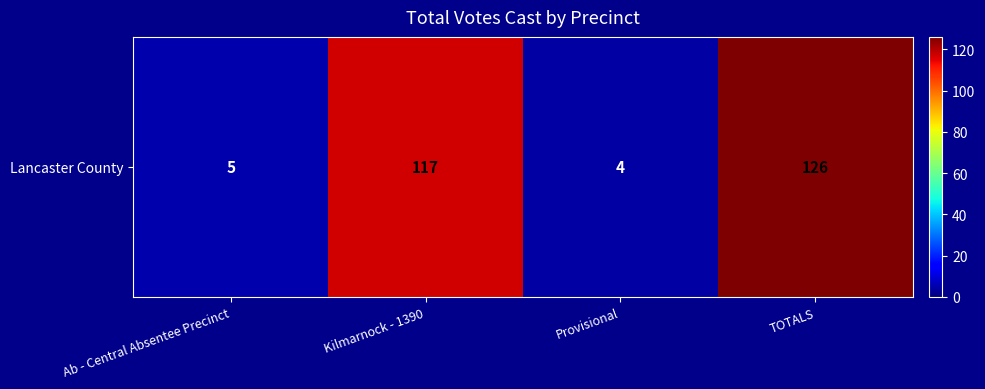

True or false: the data shows 8 at Ab - Central Absentee Precinct.

False